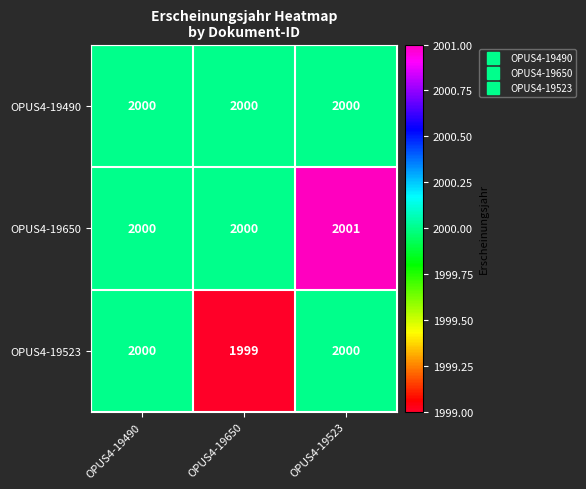

At how many categories does at least one series exceed 1999?

3